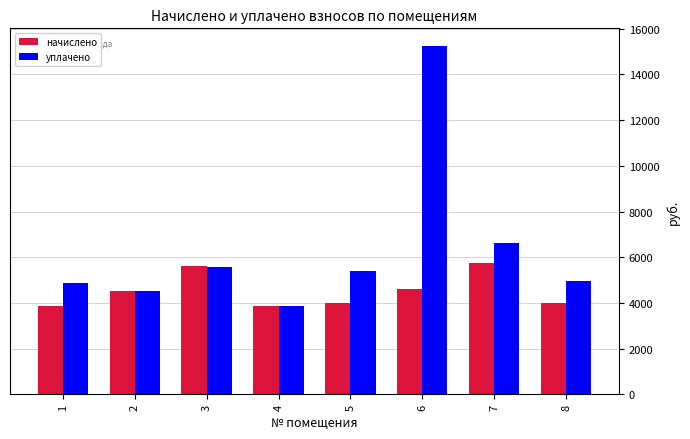

Count the number of data series in this chart.

2